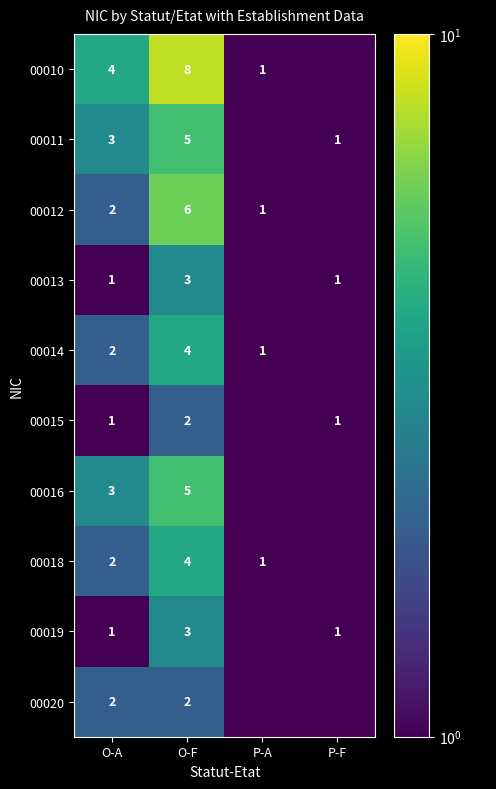

Between P-A and P-F, which is larger?

P-A